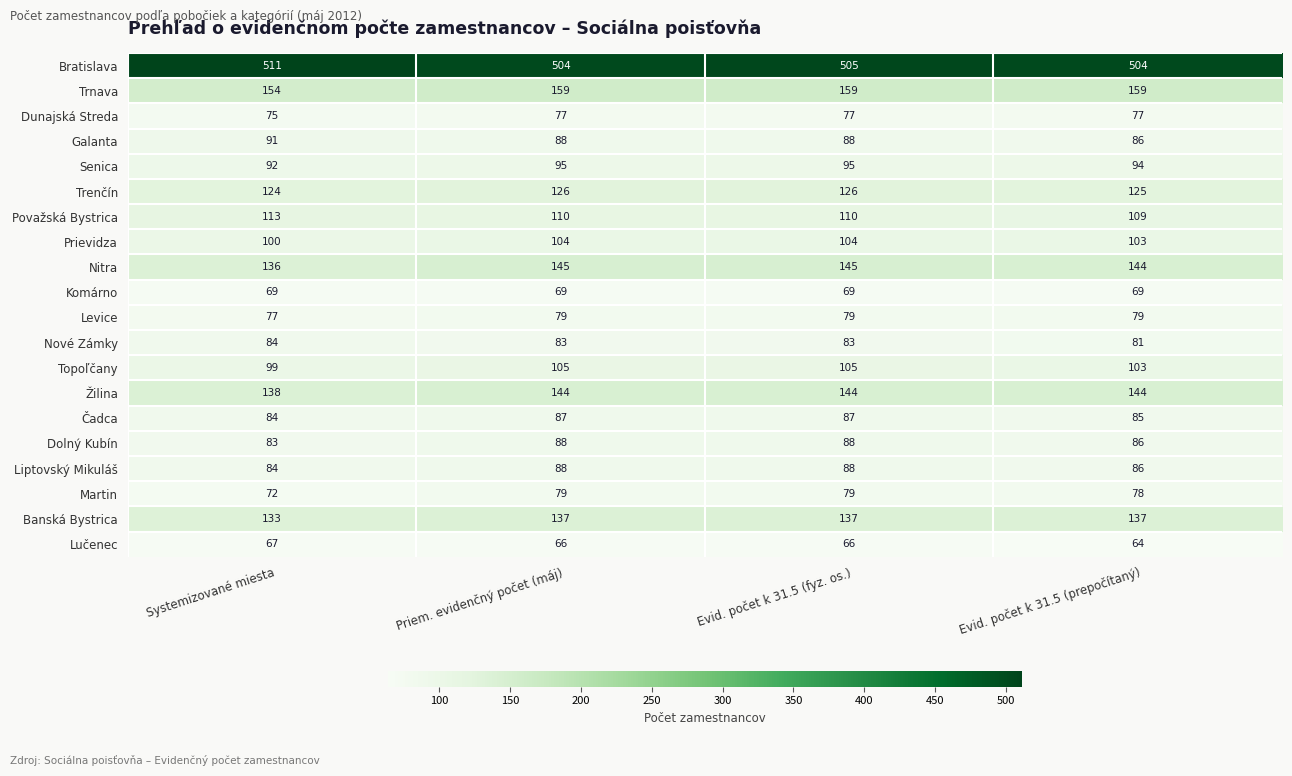

What is the total value across all series at Evid. počet k 31.5 (fyz. os.)?

2434